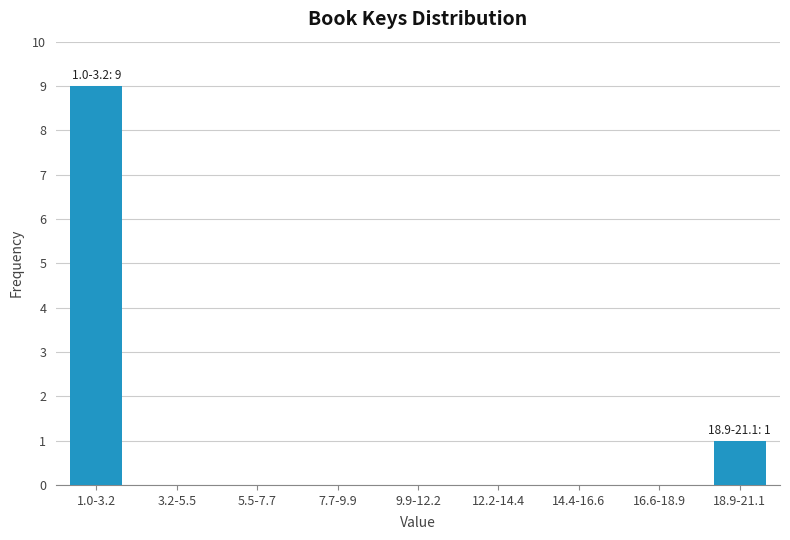

Reading left to right, what are all the values shown in this chart?

1.0-3.2=9	3.2-5.5=0	5.5-7.7=0	7.7-9.9=0	9.9-12.2=0	12.2-14.4=0	14.4-16.6=0	16.6-18.9=0	18.9-21.1=1